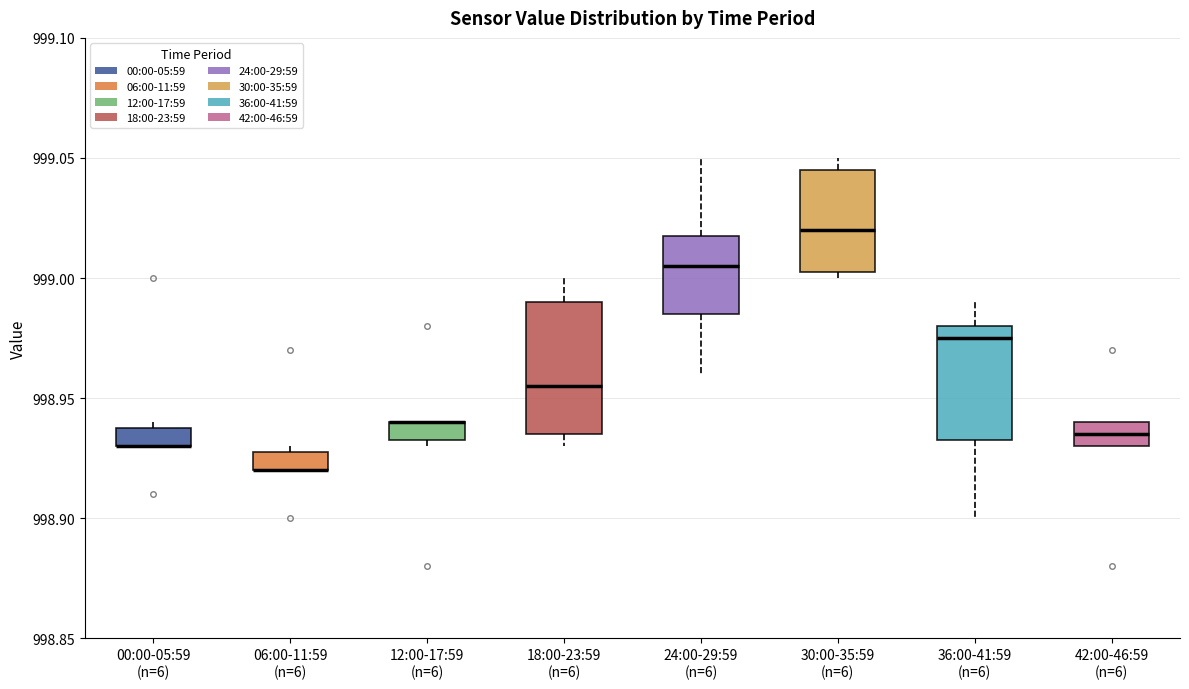

Where is the lower edge of the box for 06:00-11:59 (n=6) on the y-axis? The values are not printed on the chart, so give them approximately, as read against the axis.

998.920